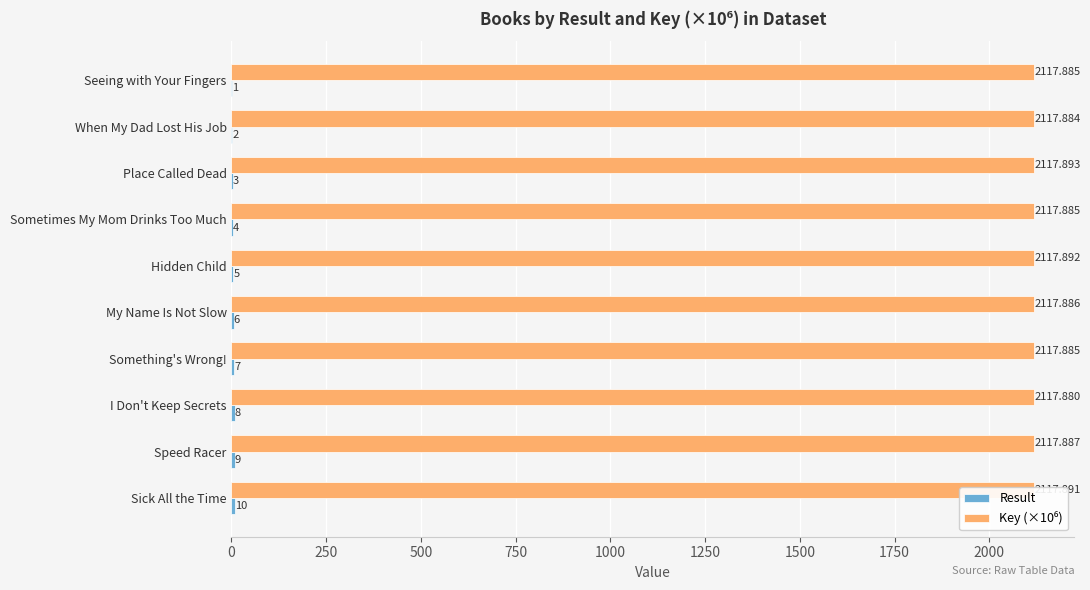

Which category has the highest value across all series?

Place Called Dead